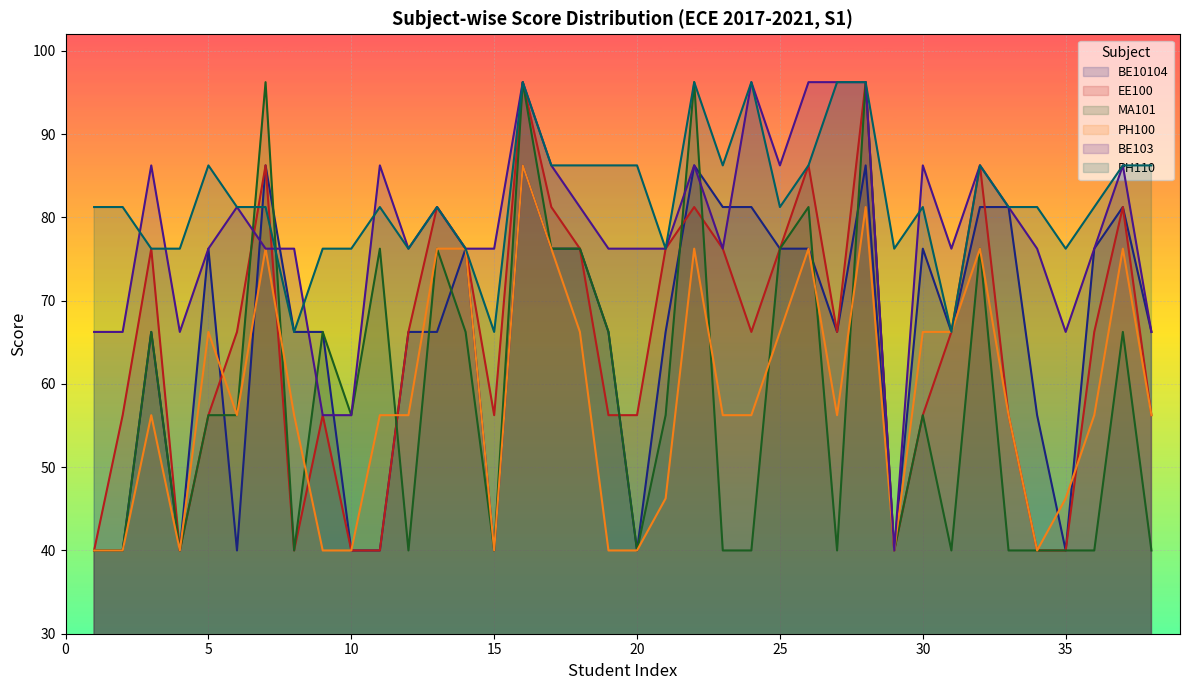

The value of BE103 at 35 is 34.6. True or false?

False